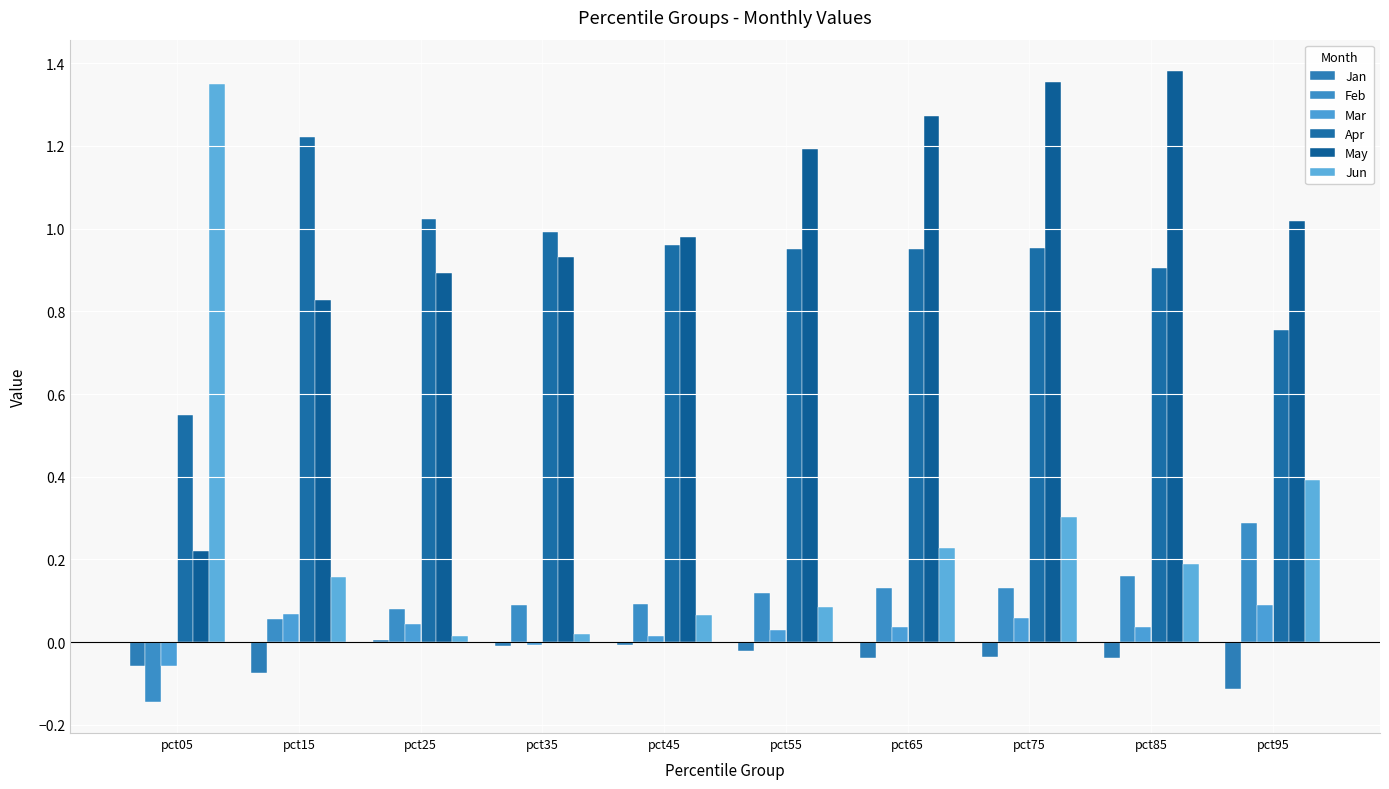

Are the bars grouped side by side (vs. stacked)?

Yes